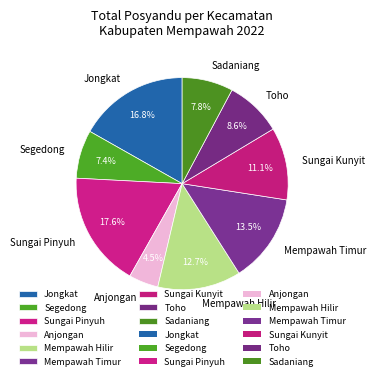

What percentage is NOT represented by Mempawah Timur?

86.5%